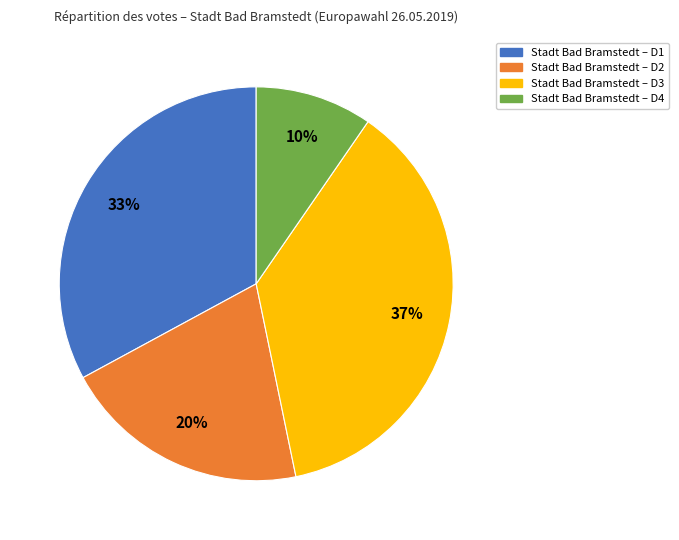

Is there any slice that represents more than half of the pie?

No